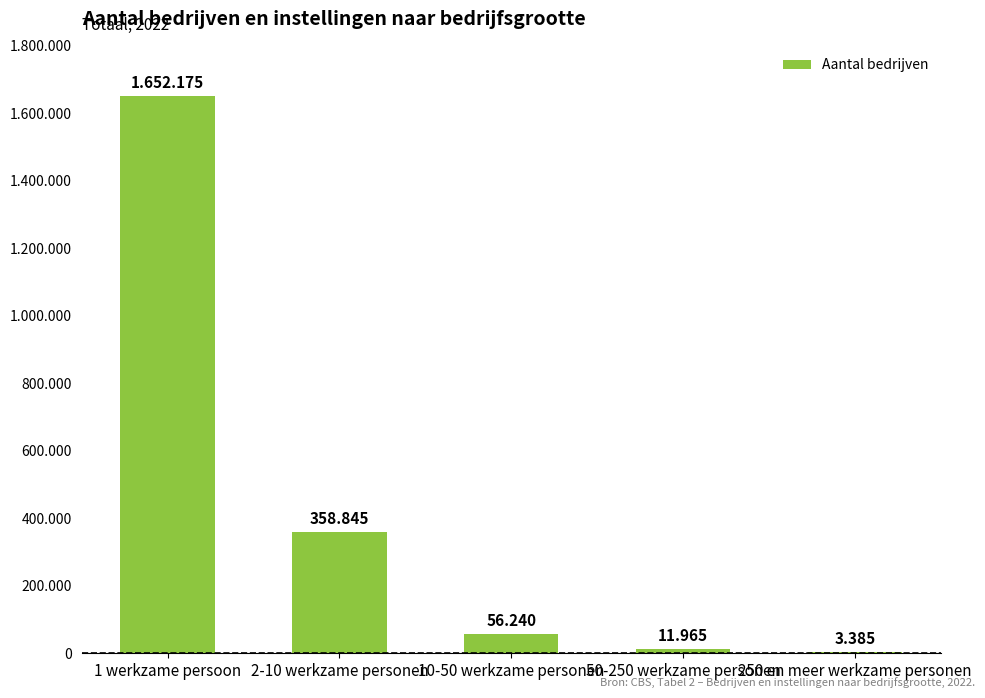

What is the label of the 2nd bar from the right?

50-250 werkzame personen